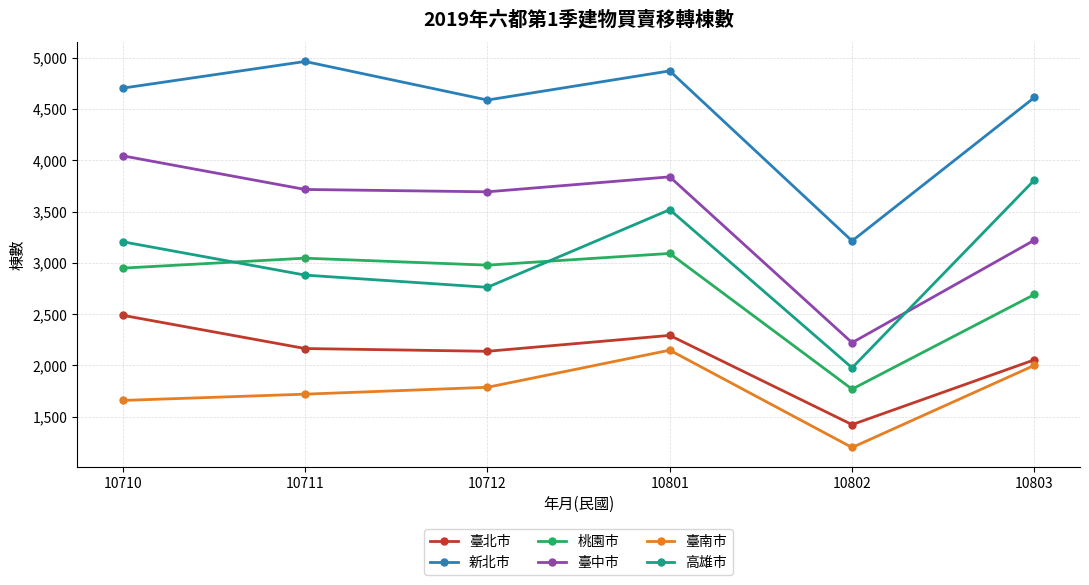

Is the value of 桃園市 at 10801 greater than the value of 臺北市 at 10801?

Yes